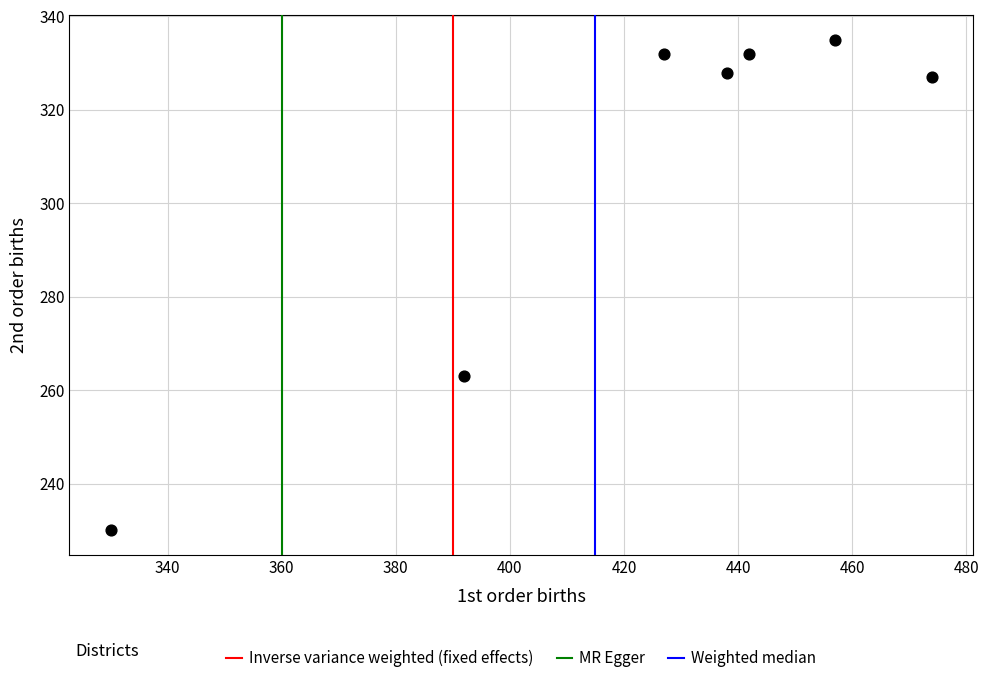

What Y value in the scatter plot is closest to 282?

263